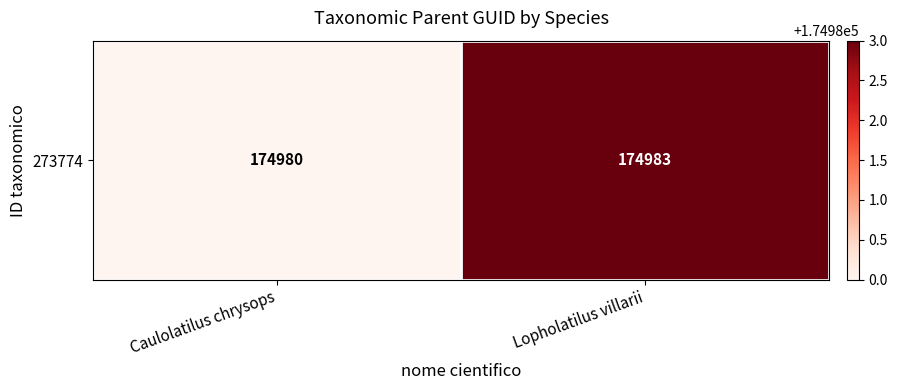

How many values are between 174980 and 174983?

2